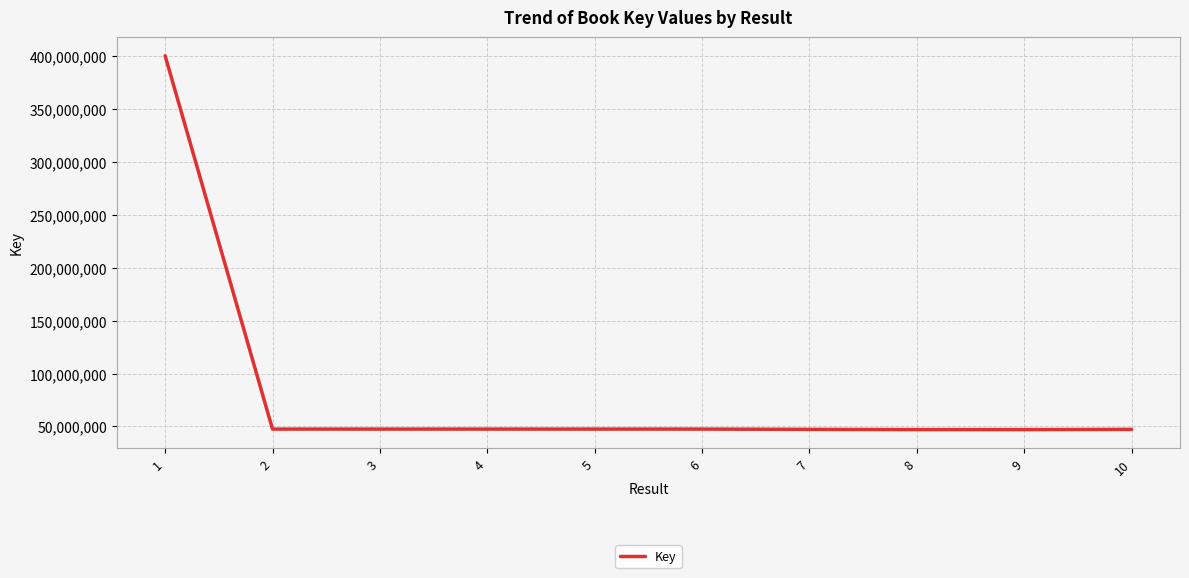

Approximately how many times larger is the value at 2 compared to 3?

1.0